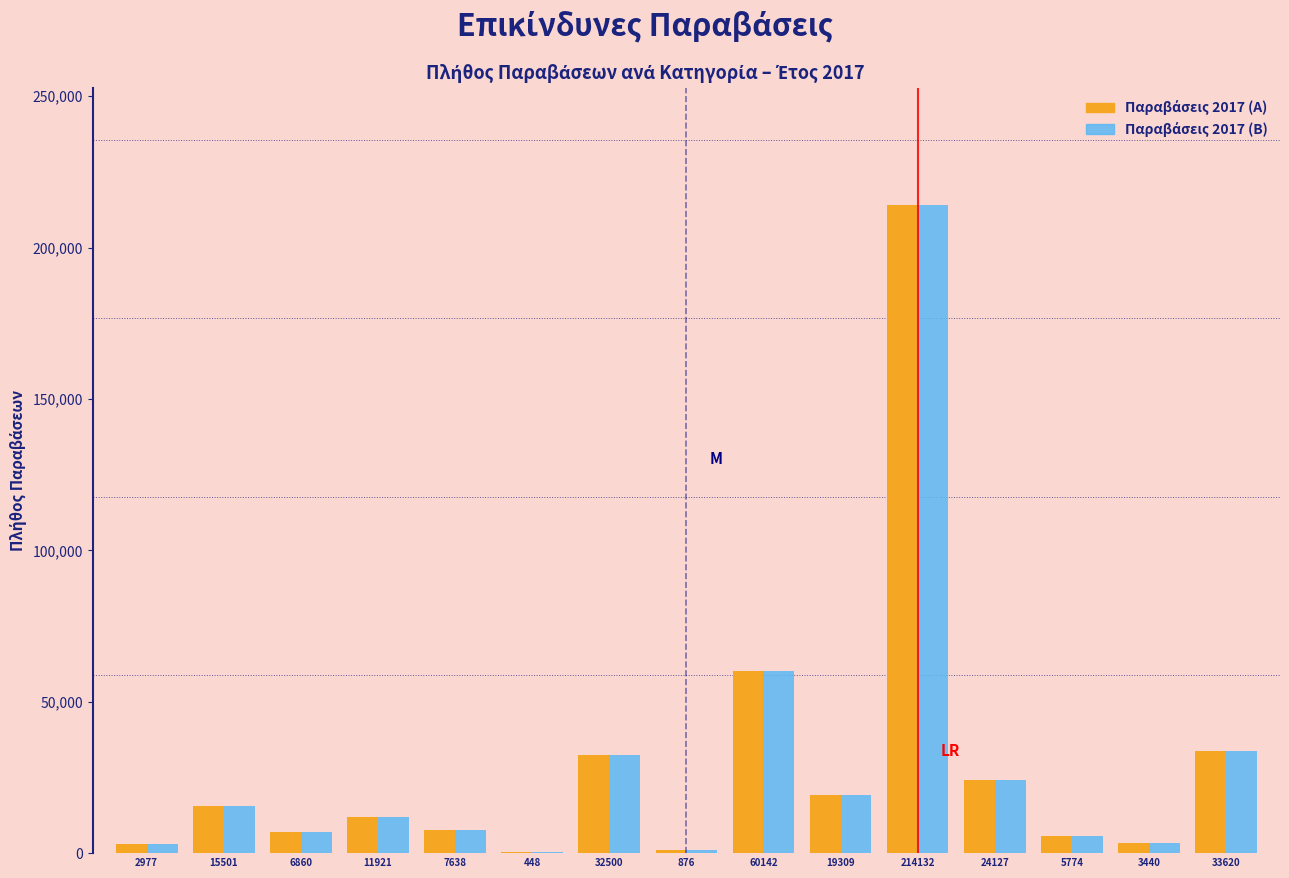

Which category has the highest value across all series?

214132